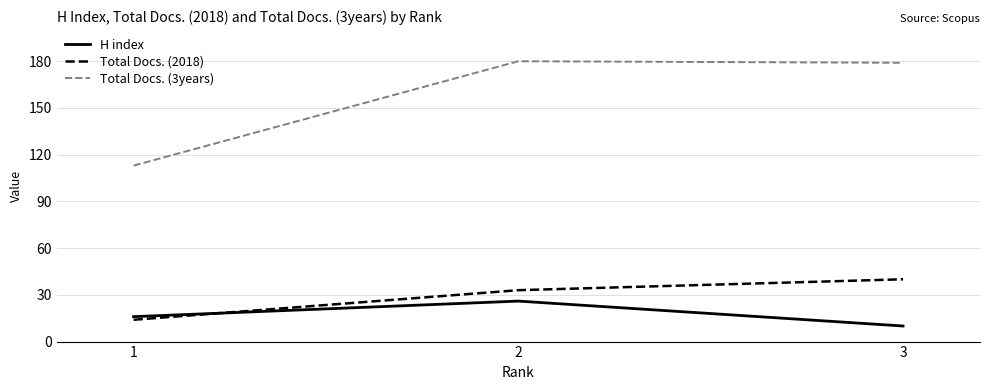

Rank the series by their maximum value, from lowest to highest.

H index, Total Docs. (2018), Total Docs. (3years)